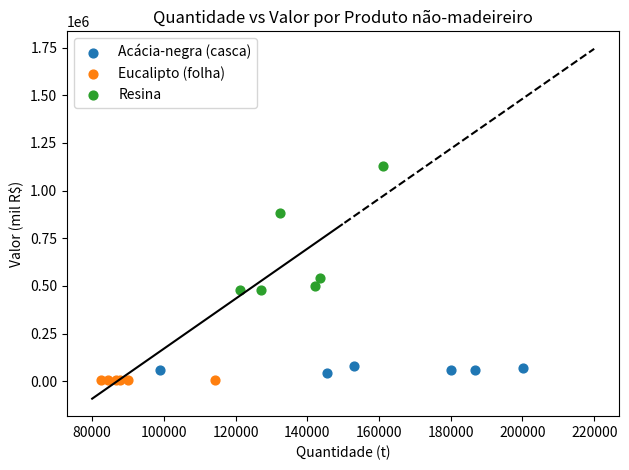

What are all the series names shown in the legend?

Acácia-negra (casca), Eucalipto (folha), Resina